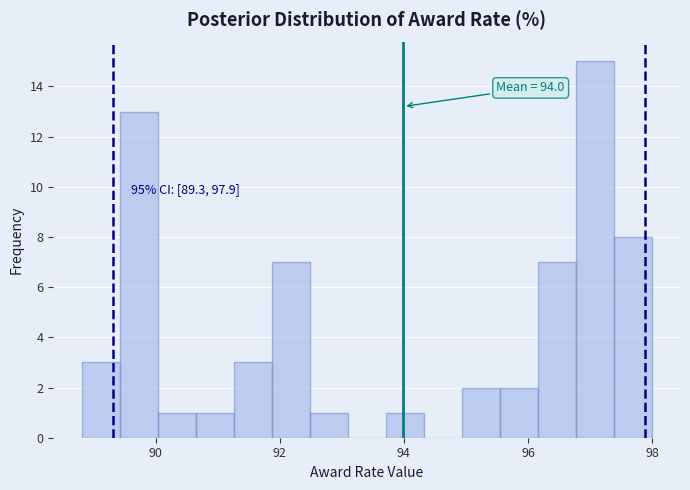

Around what value on the x-axis is the tallest bar? Give the approximate position of its centre, as read against the axis.

97.0